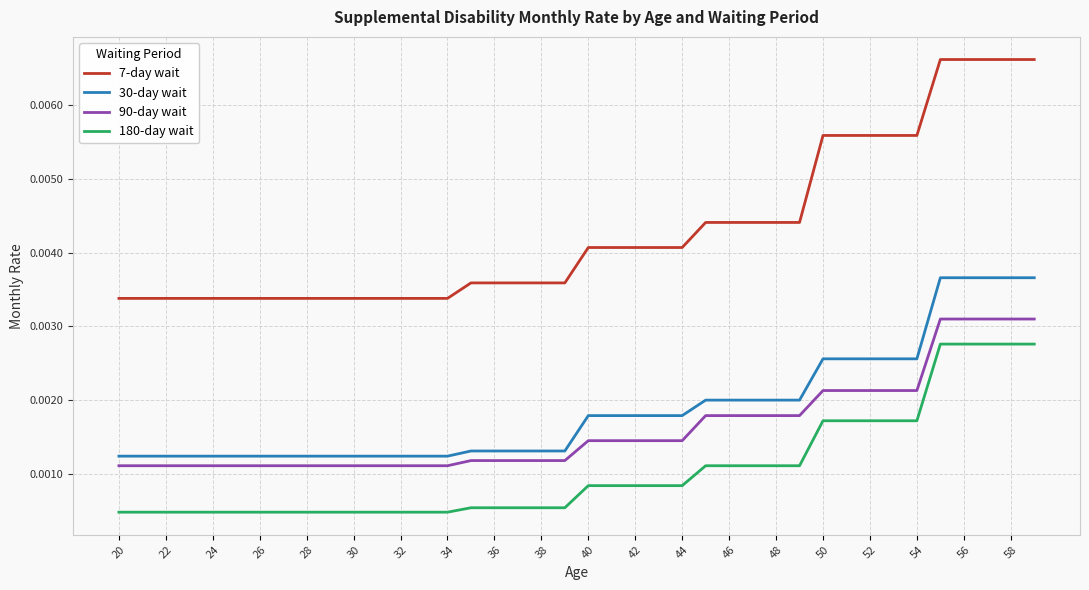

Which series has the largest total across all categories?

7-day wait